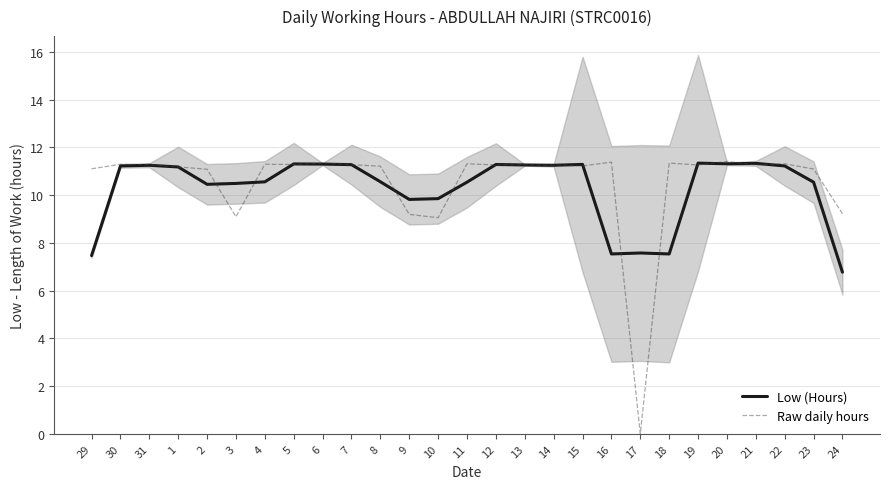

Where do Low (Hours) and Raw daily hours first cross each other?

2 and 3